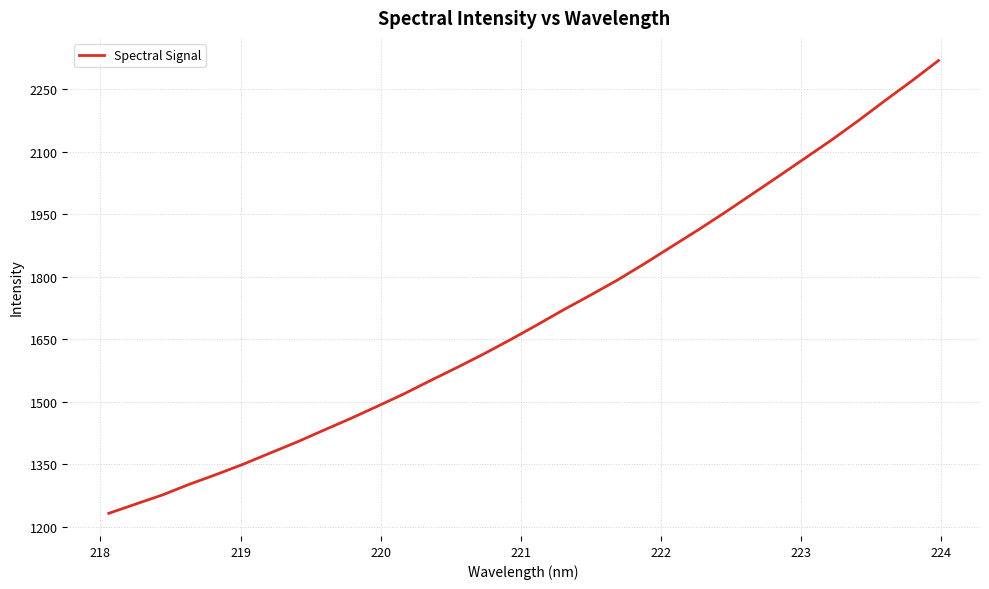

What is the difference between the maximum and minimum values?

1086.9